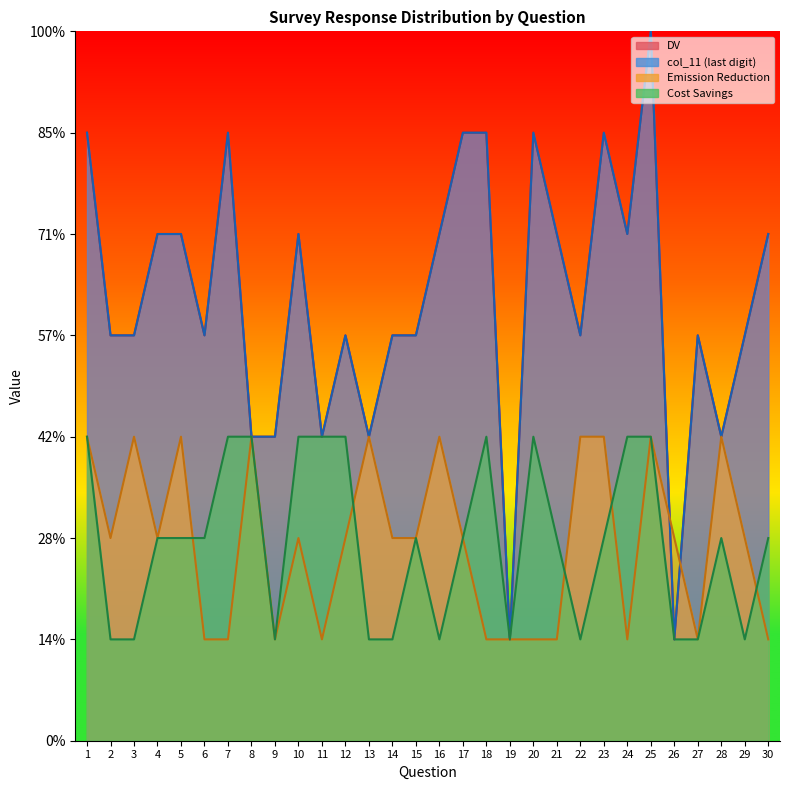

The value of col_11 at 18 is 3. True or false?

True